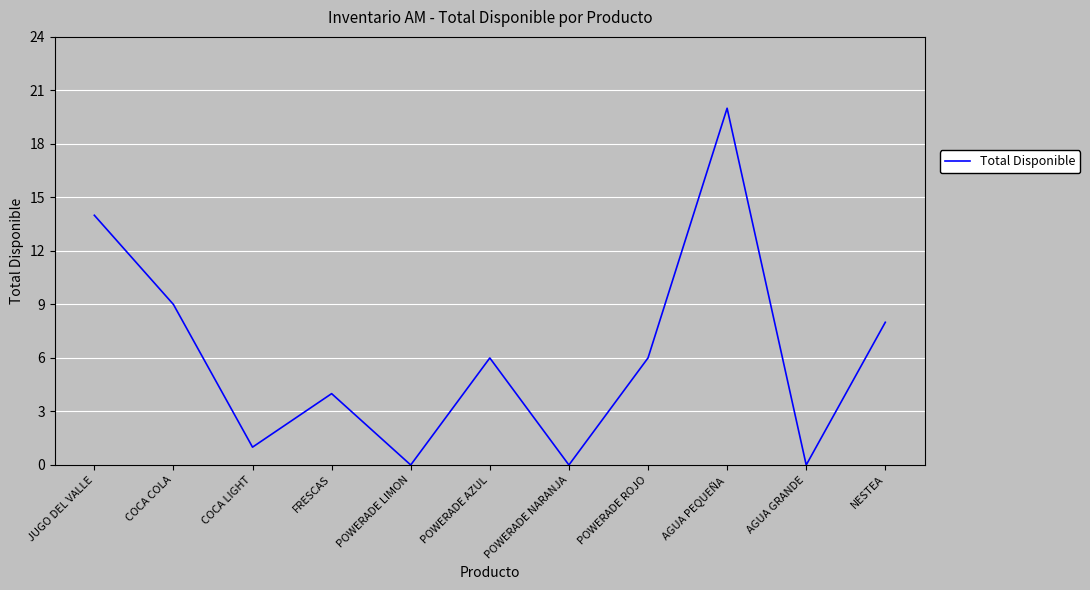

What is the change in value from JUGO DEL VALLE to NESTEA?

-6